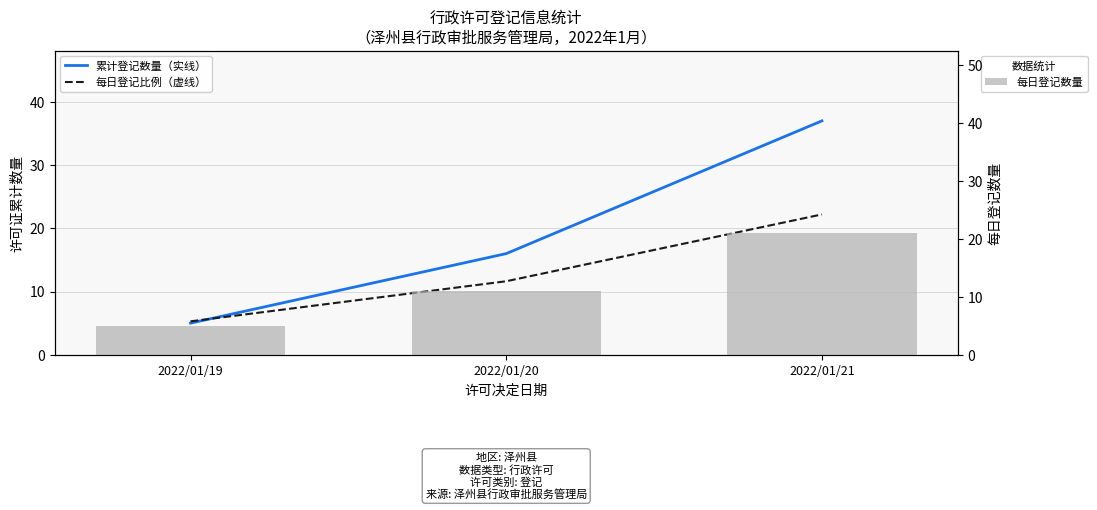

Which has a higher value, 2022/01/19 or 2022/01/20?

2022/01/20